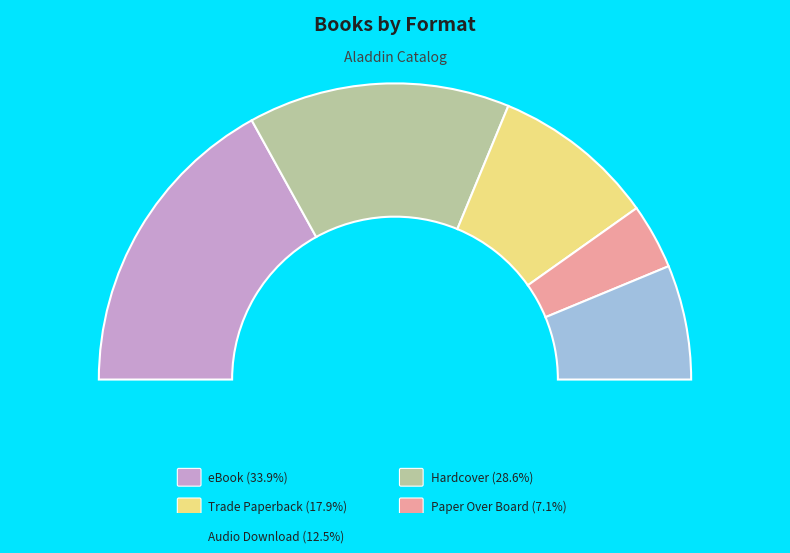

True or false: eBook accounts for 40% of the total.

False